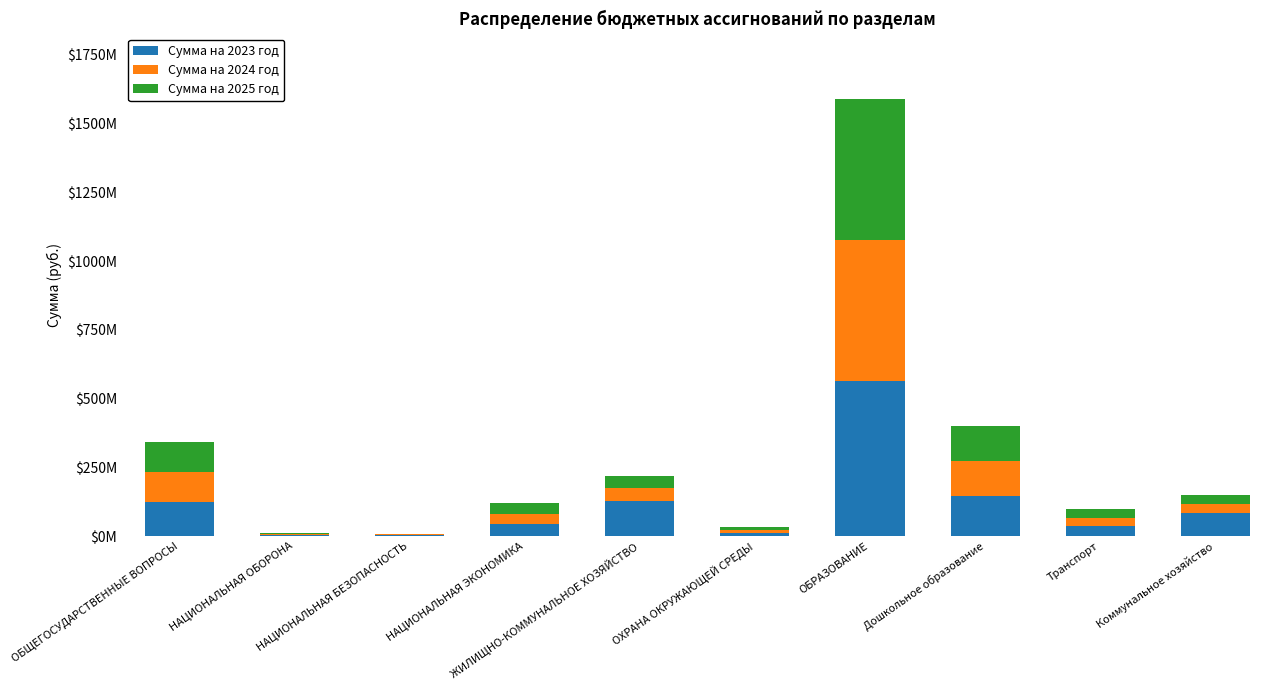

What is the sum of all Сумма на 2025 год values?

908867143.8